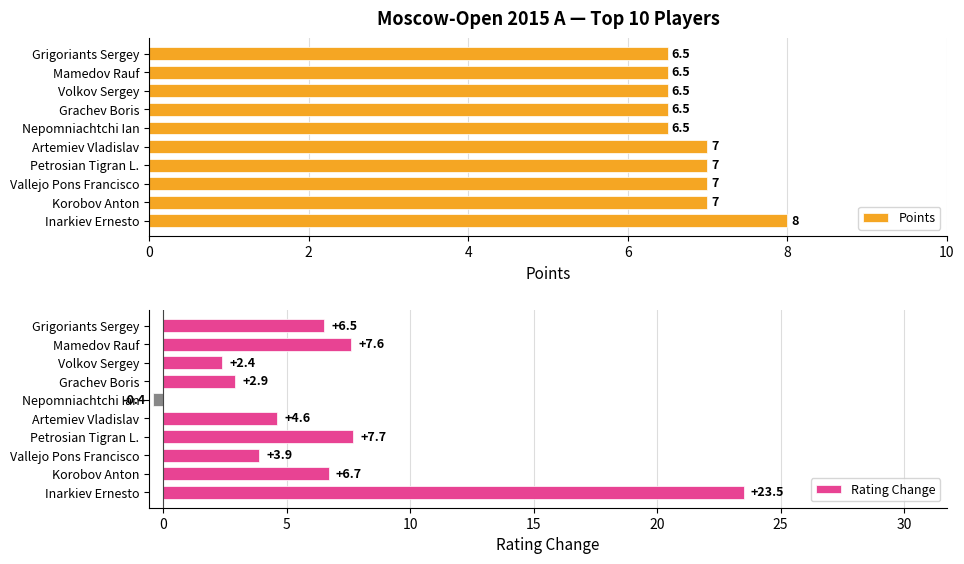

What is the value of the Rating Change bar at the 10th from the left?

6.5